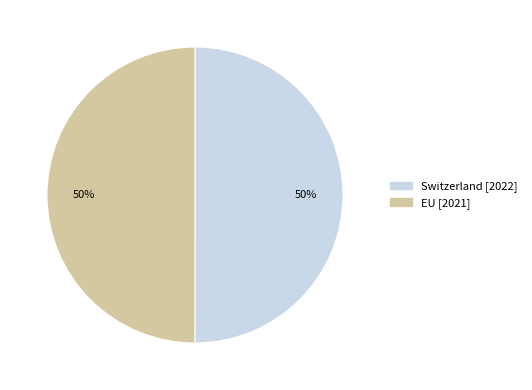

What is the ratio of the value at Switzerland to the value at EU?

1.0